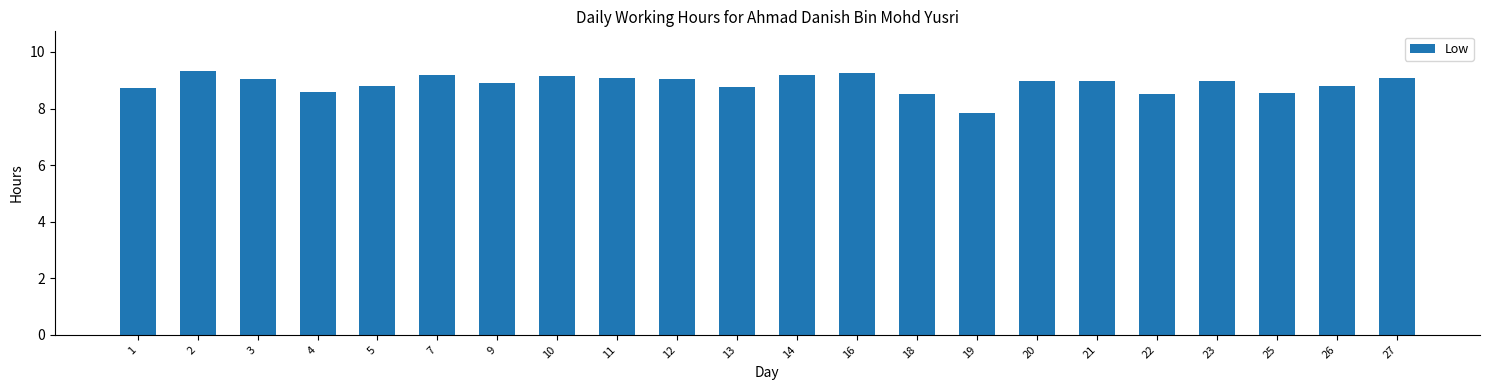

Approximately how many times larger is the value at 20 compared to 14?

1.0